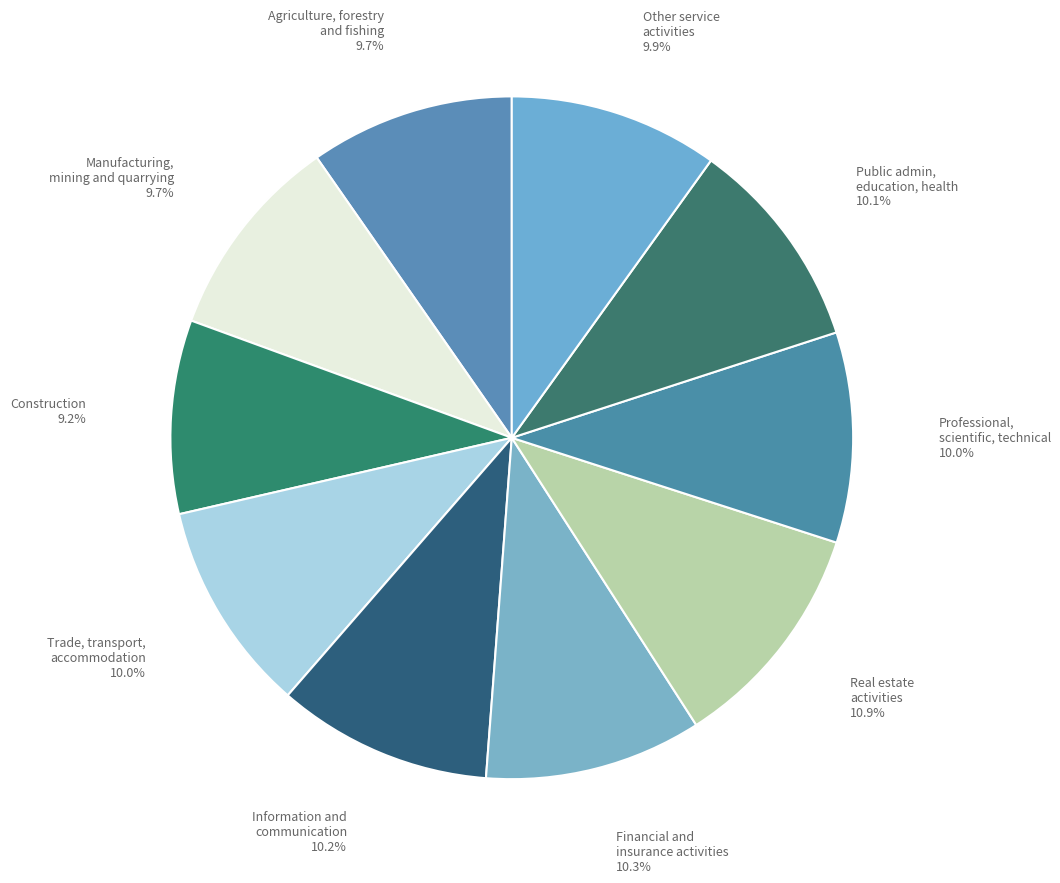

What percentage is the Information and communication slice, to the nearest percent?

10%